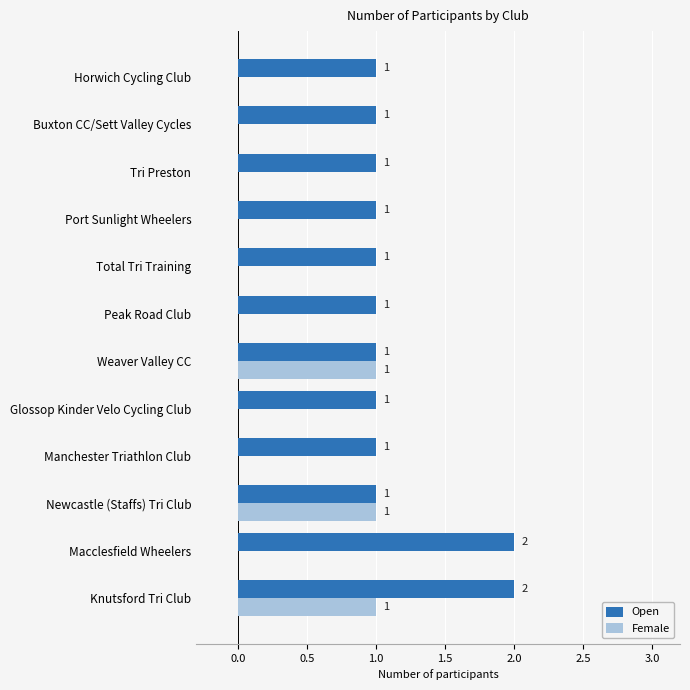

Is the value of Female at Glossop Kinder Velo Cycling Club greater than the value of Open at Macclesfield Wheelers?

No